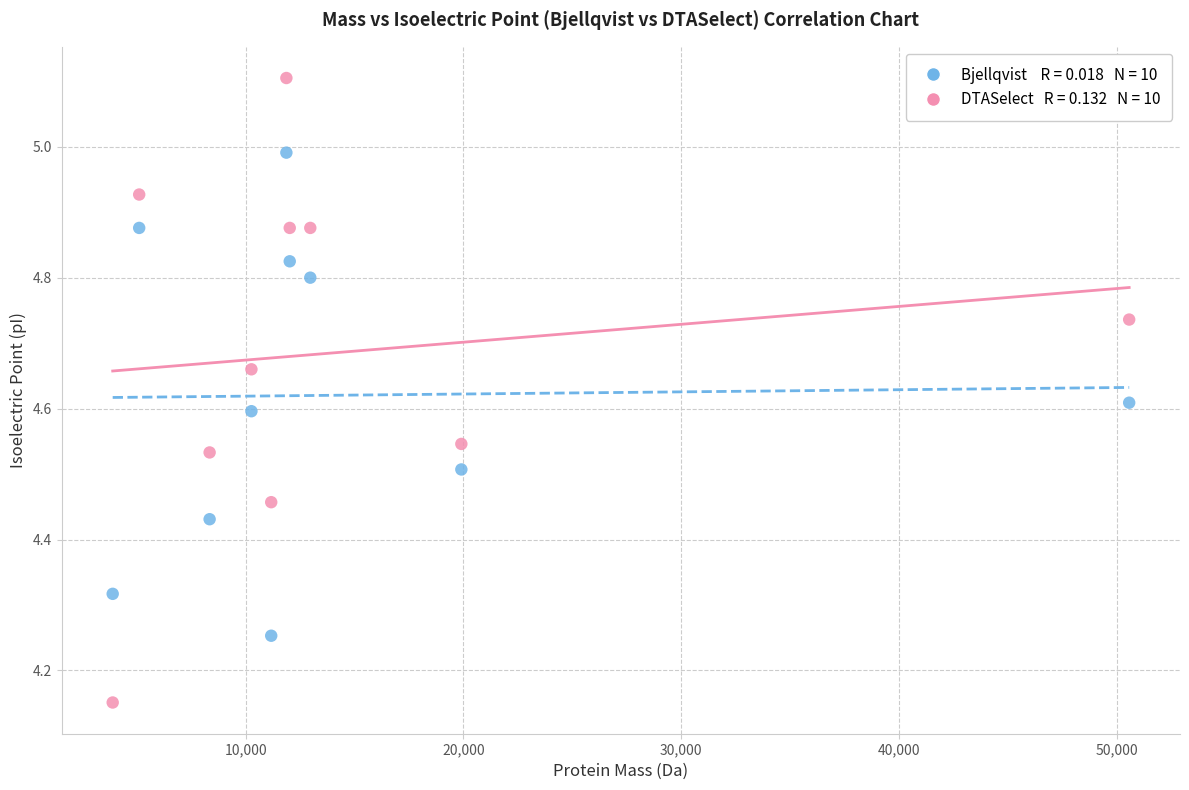

Across all data points, what is the range of Y values (max minus min)?

1.0